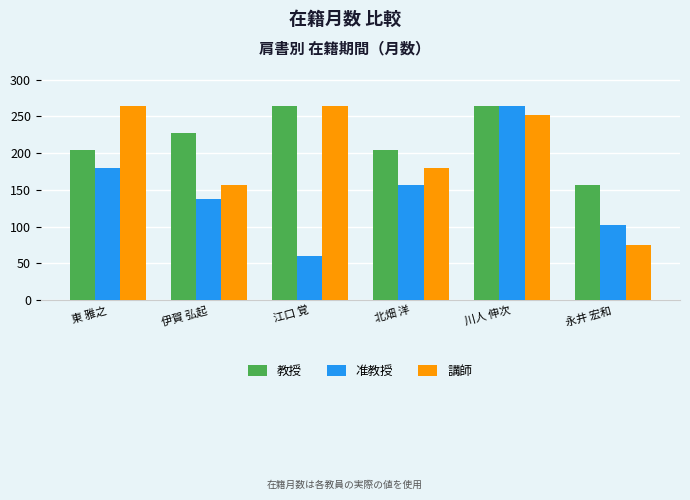

At 北畑 洋, list the series in order from largest to smallest.

教授, 講師, 准教授